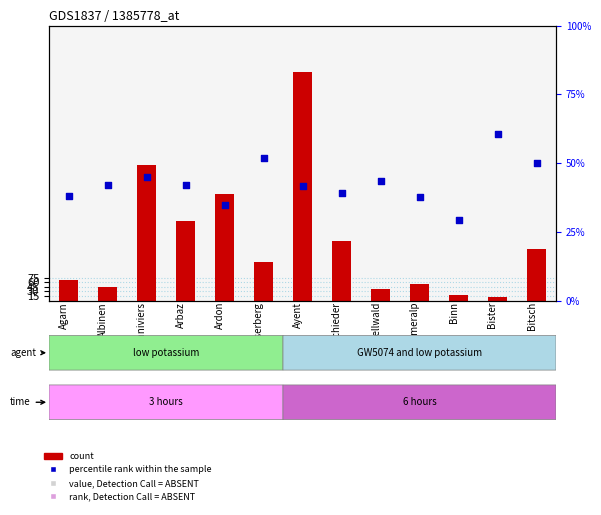

What is the total value across all series at Albinen?

85.9